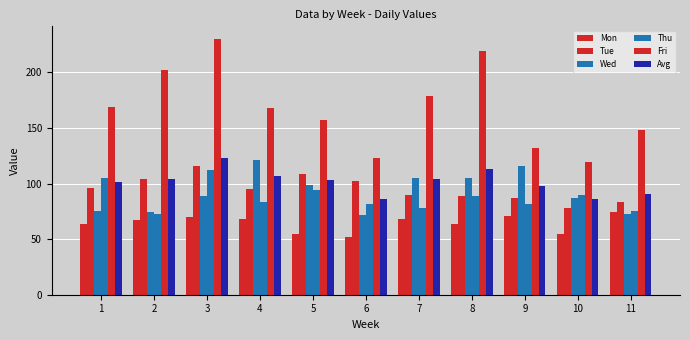

How many bars are there in each group?

6